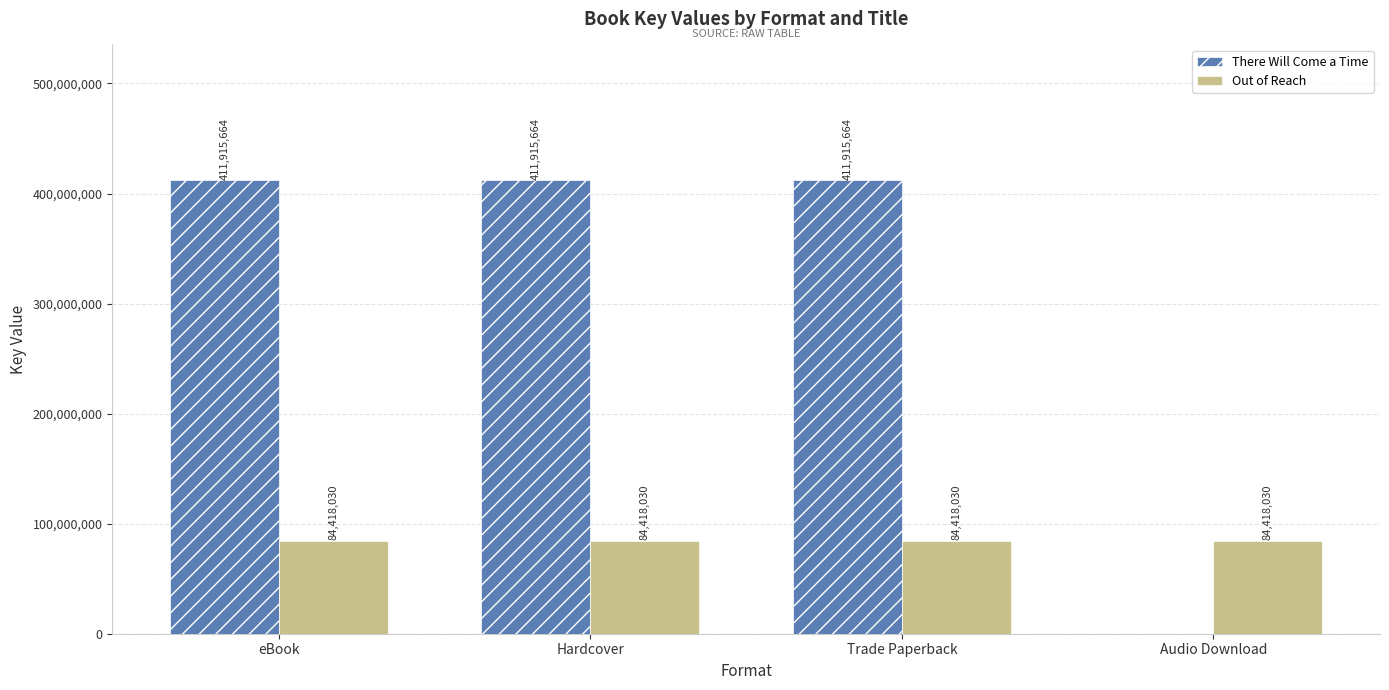

Reading left to right, what are all the values shown in this chart?

There Will Come a Time: 411915664	411915664	411915664	0
Out of Reach: 84418030	84418030	84418030	84418030